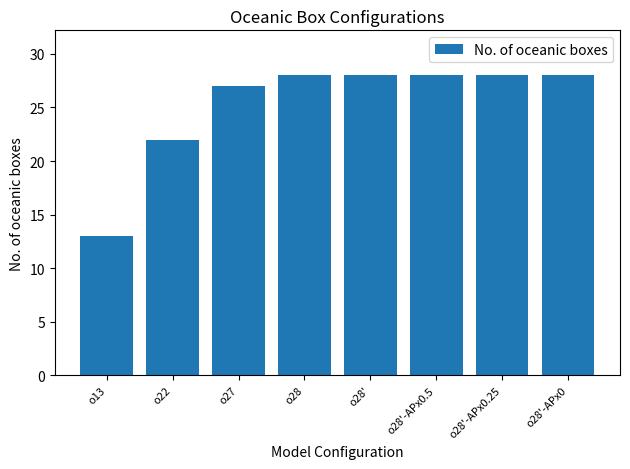

What is the difference between the values at o27 and o28'-APx0?

1